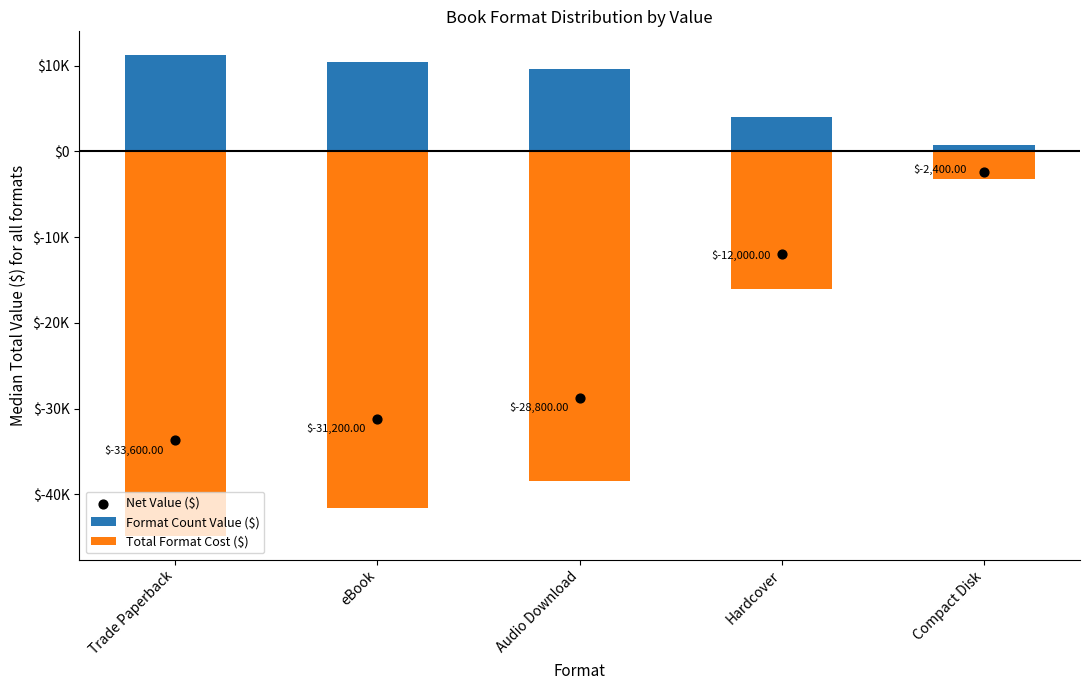

Which series reaches the minimum Y coordinate?

Total Format Cost ($)